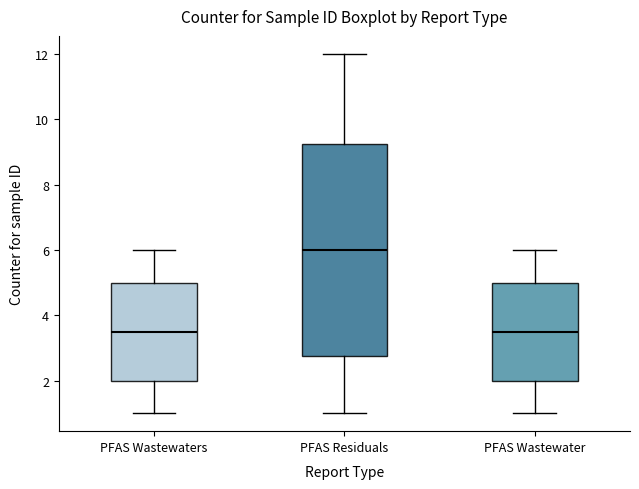

Where is the upper edge of the box for PFAS Wastewater on the y-axis? The values are not printed on the chart, so give them approximately, as read against the axis.

5.0